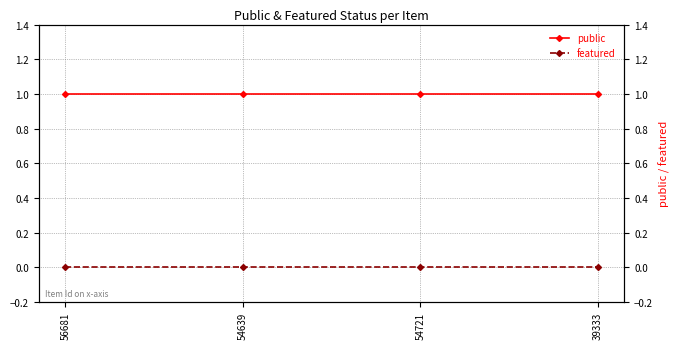

Which series has the largest range (max minus min)?

public